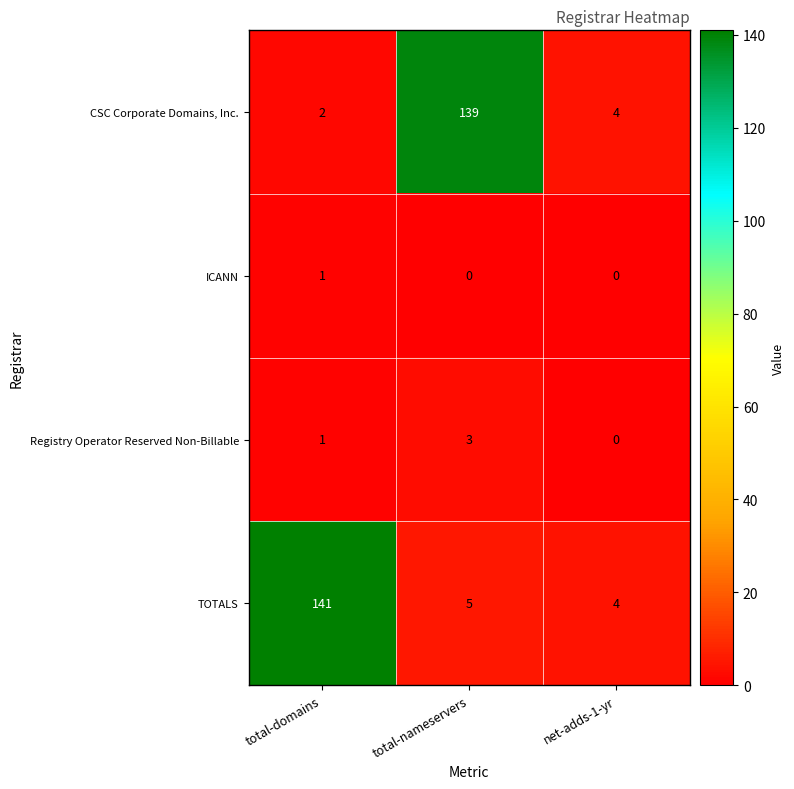

What is the spread (max minus min) of values at net-adds-1-yr?

4